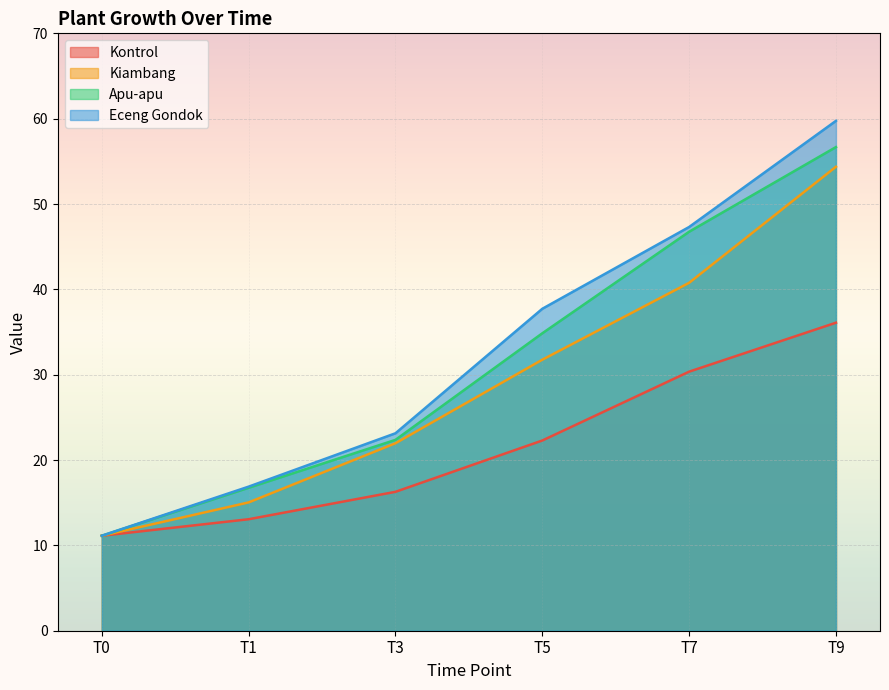

True or false: Apu-apu has more than 1 interior local peaks.

False